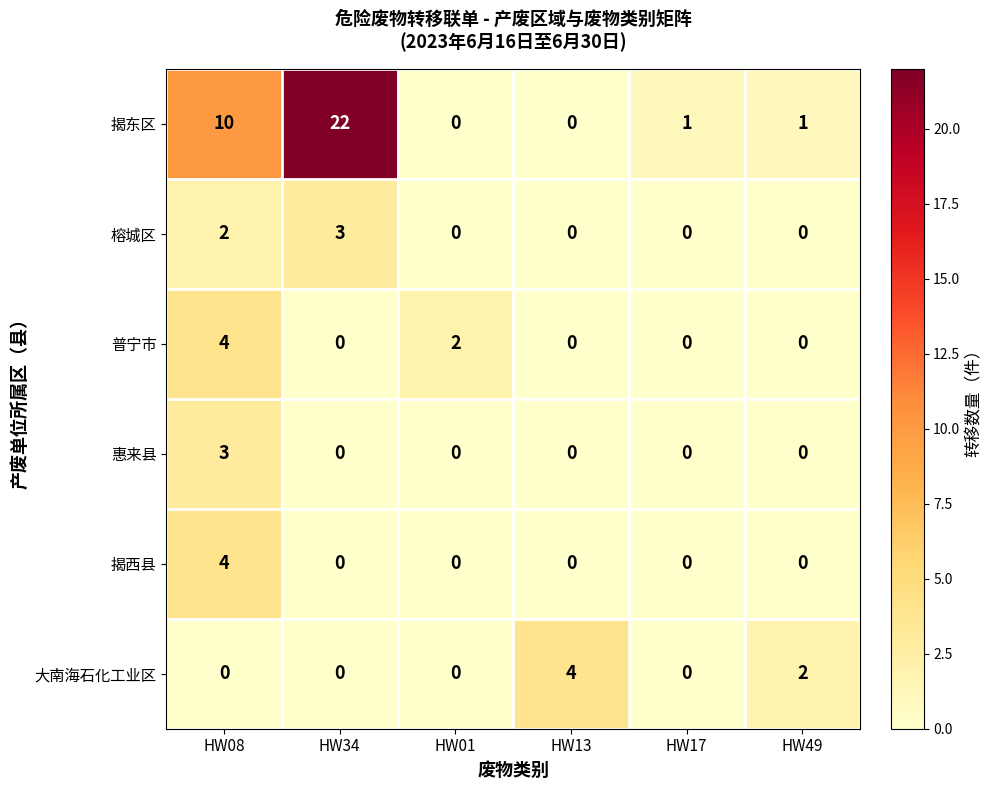

At how many categories does at least one series exceed 14?

1